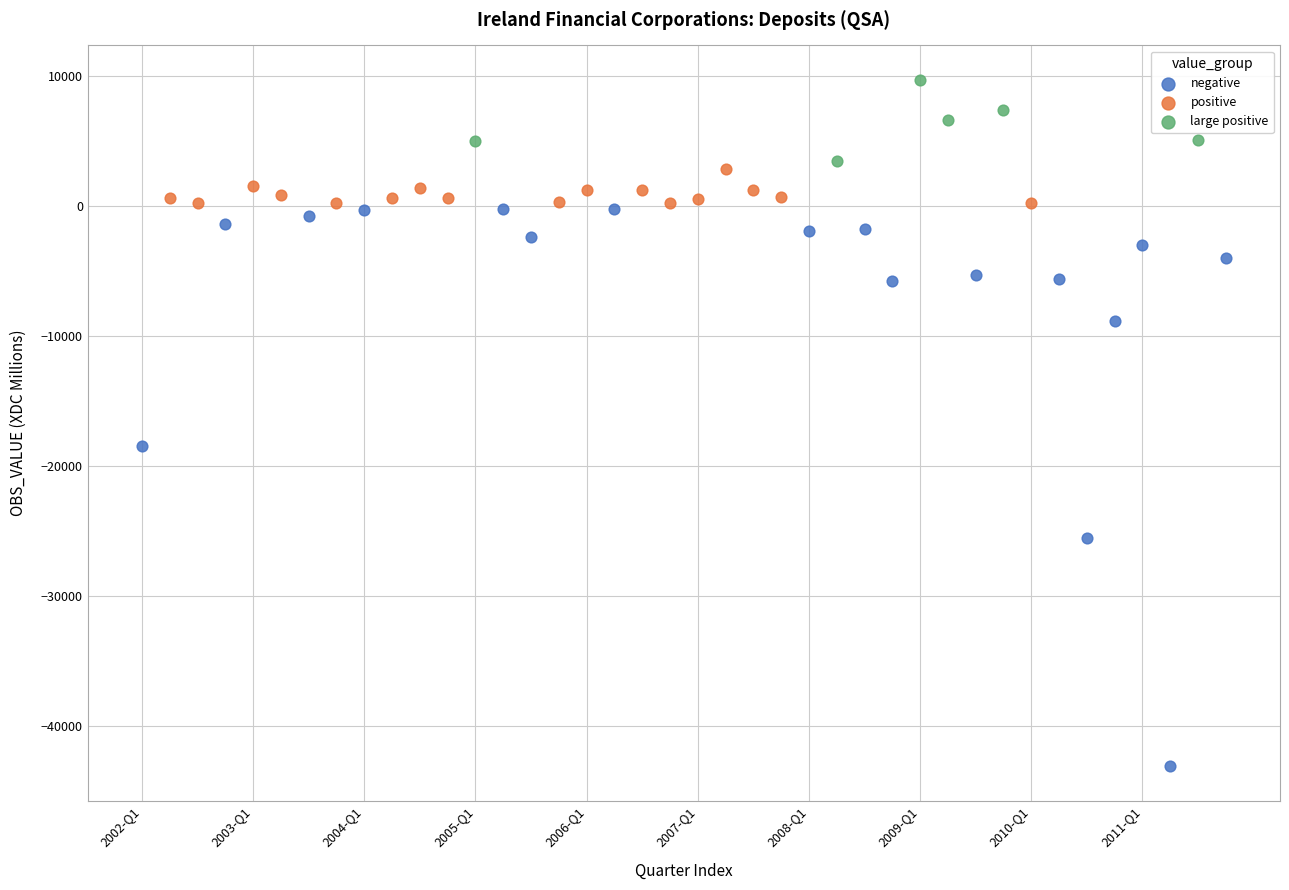

Which series has the largest Y range (max minus min)?

negative